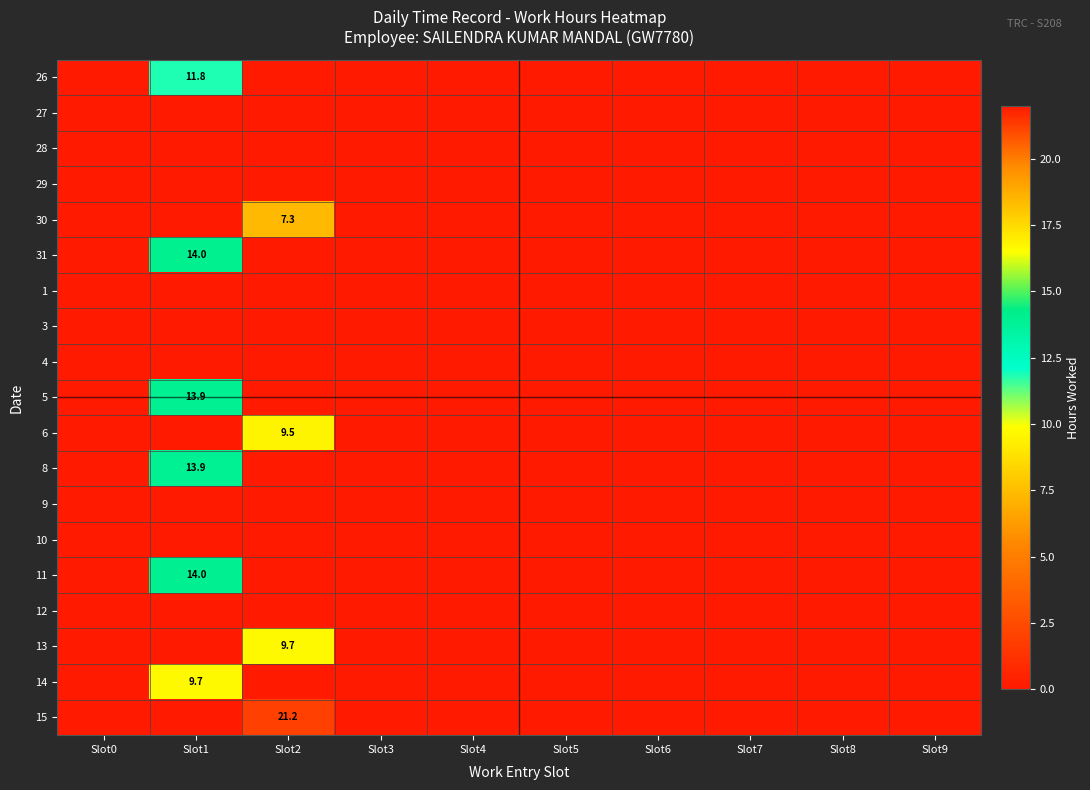

True or false: 30 has a value of 7.3 at Slot2.

True